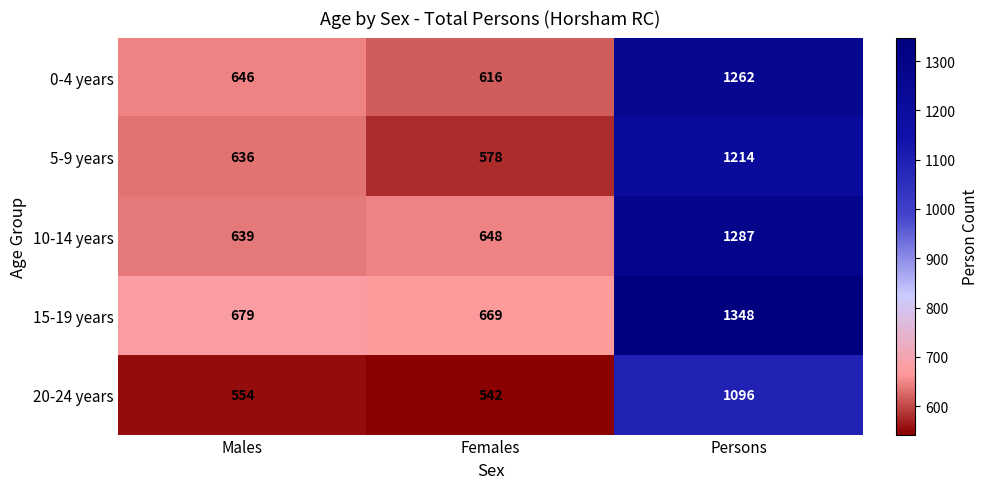

What is the sum of the 0-4 years values at Females and Males?

1262